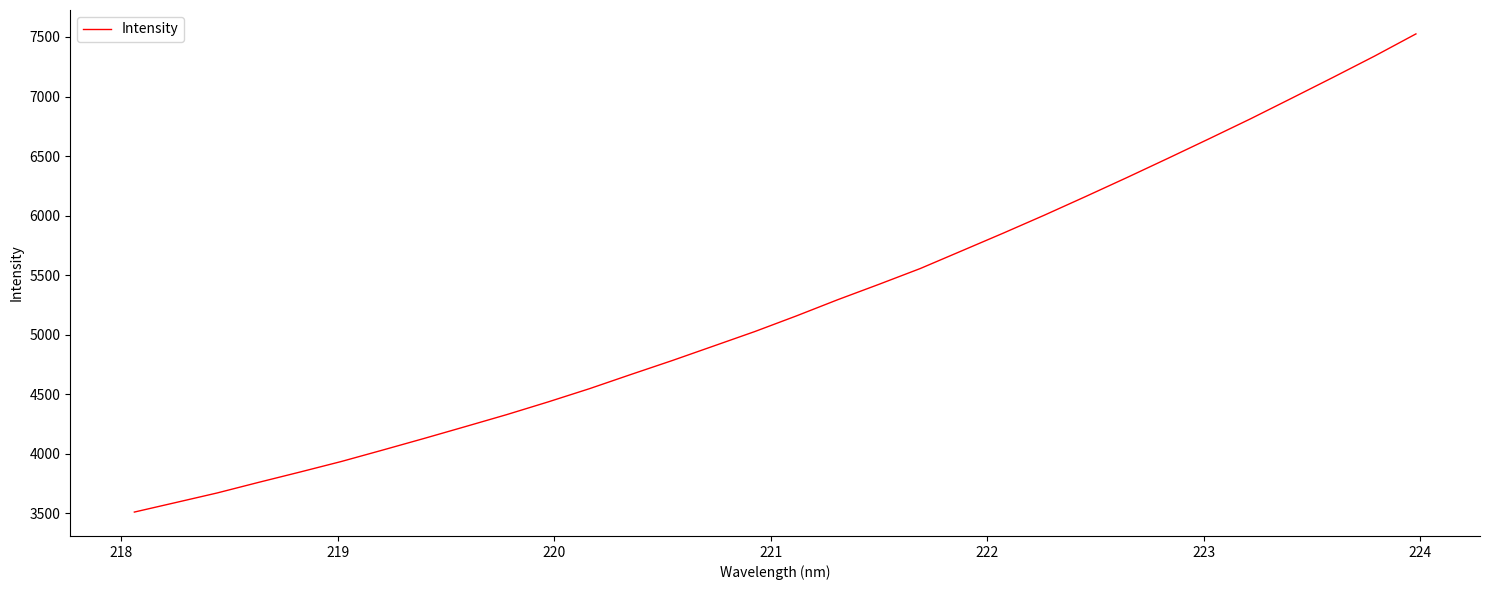

Is this an area chart (filled region under the line)?

No